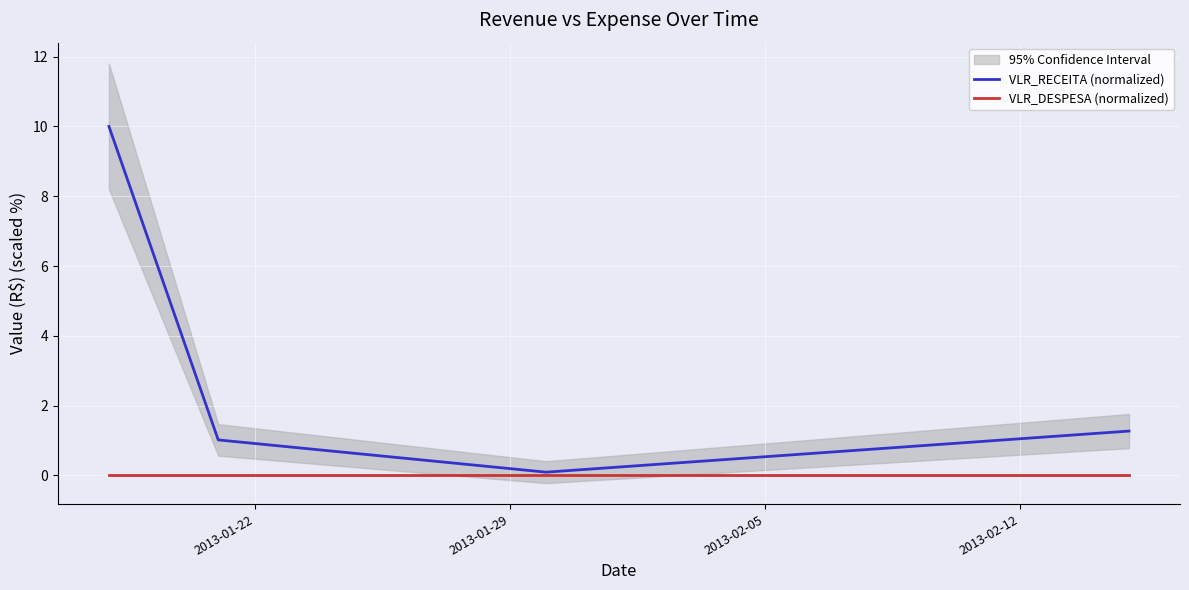

At which label is VLR_RECEITA (normalized) closest to 5?

2013-02-12